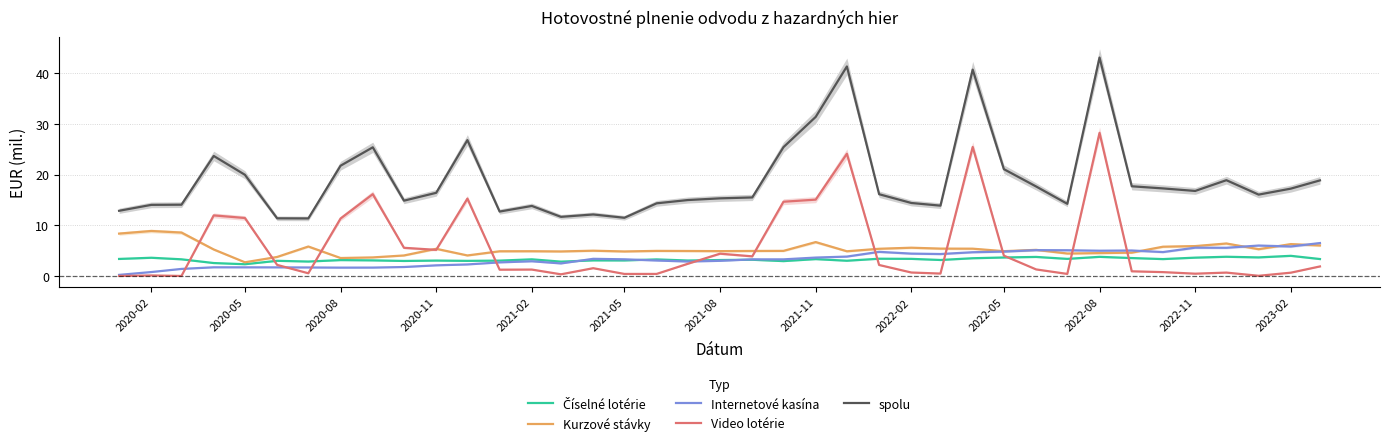

At which label does Video lotérie reach its peak?

2022-08